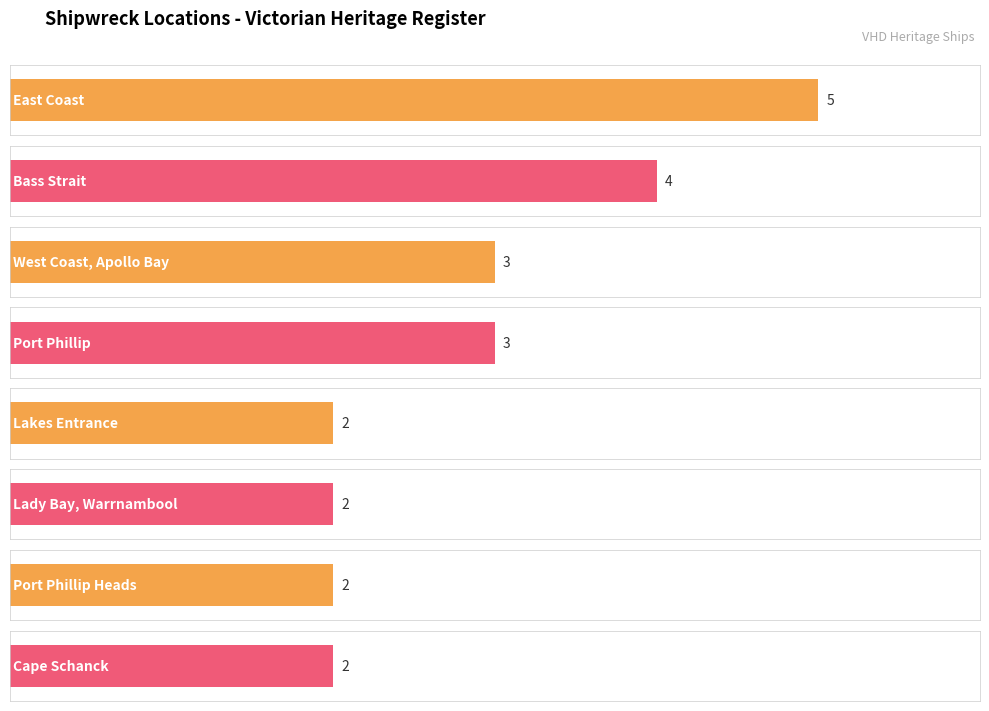

Are the bars grouped side by side (vs. stacked)?

No